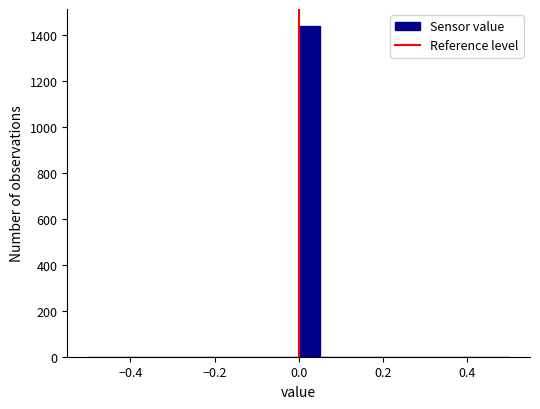

Around what value on the x-axis is the tallest bar? Give the approximate position of its centre, as read against the axis.

0.02